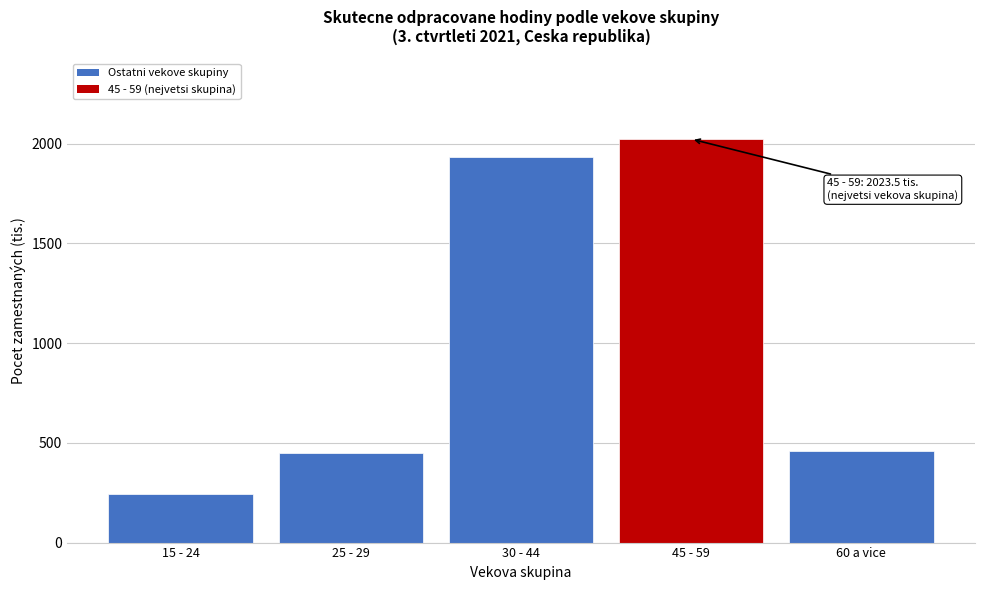

Which category has the highest value across all series?

45 - 59